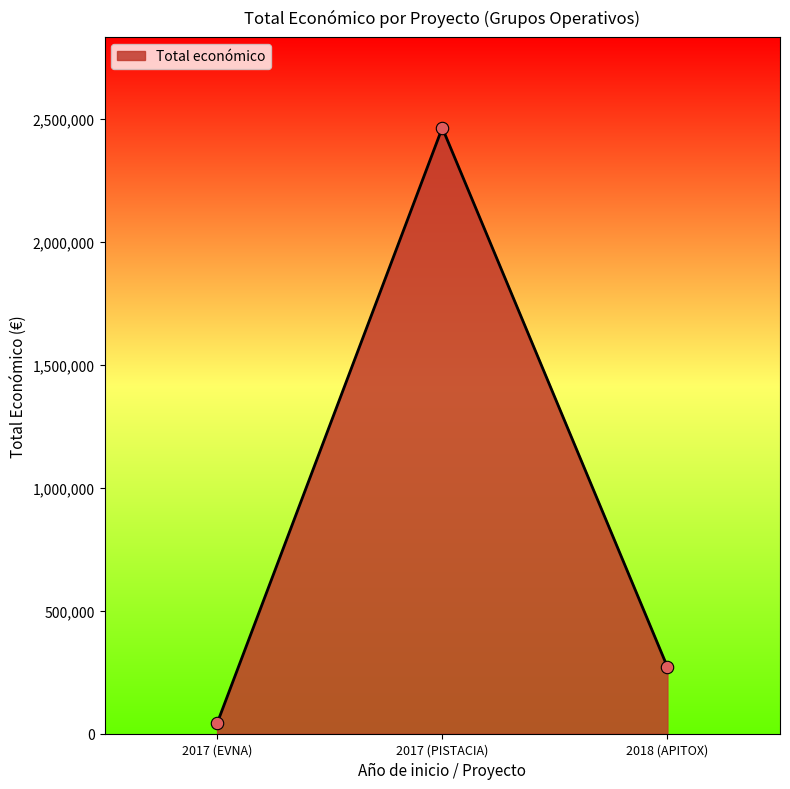

What is the ratio of the value at 2017 (PISTACIA) to the value at 2017 (EVNA)?

58.6